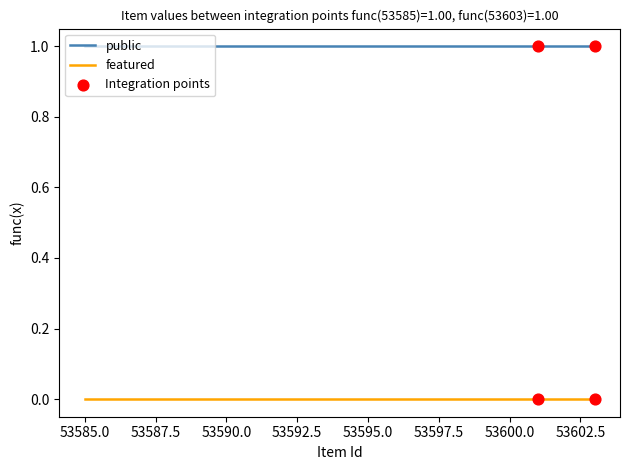

Is the value of public at 53601 greater than the value of featured at 53603?

Yes